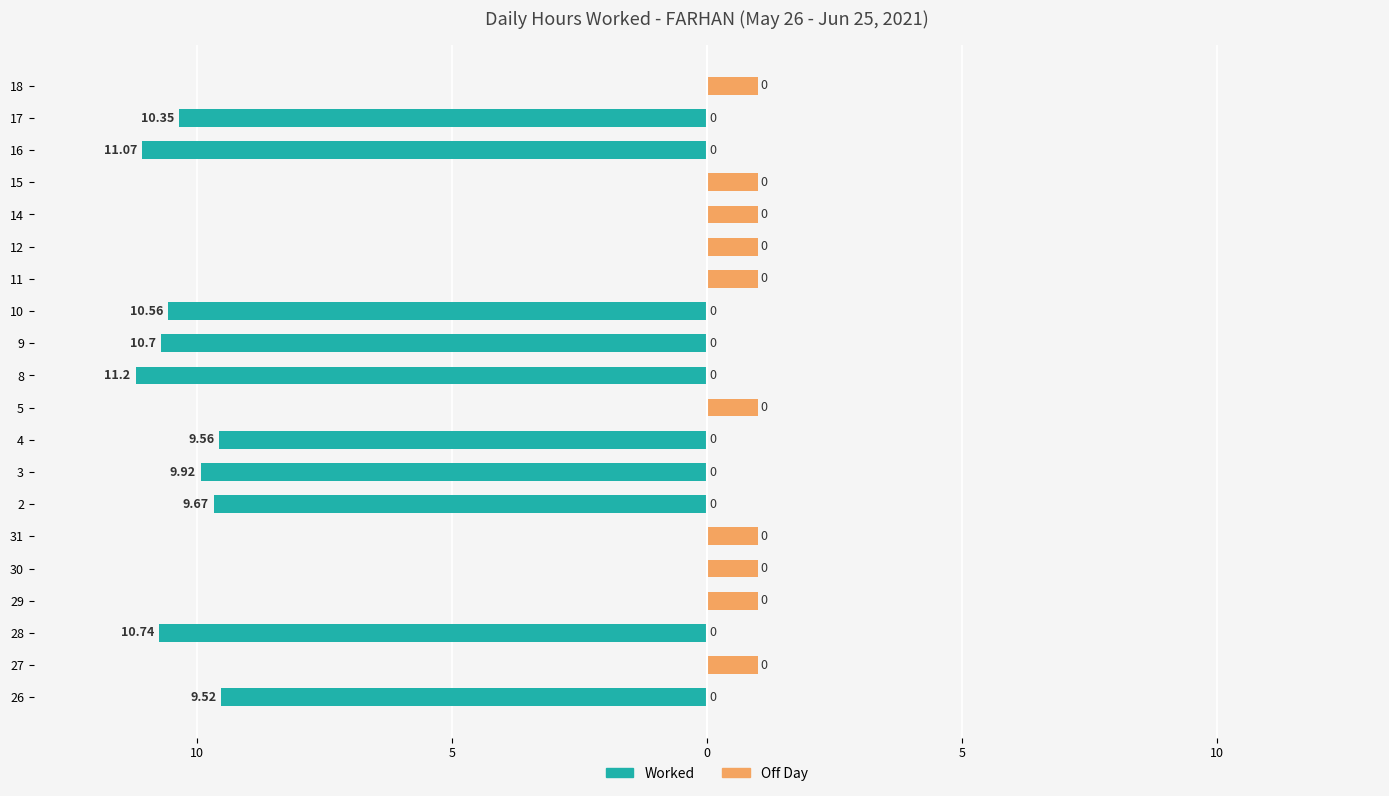

What is the value of the Off Day bar at the 10th from the left?

1.0